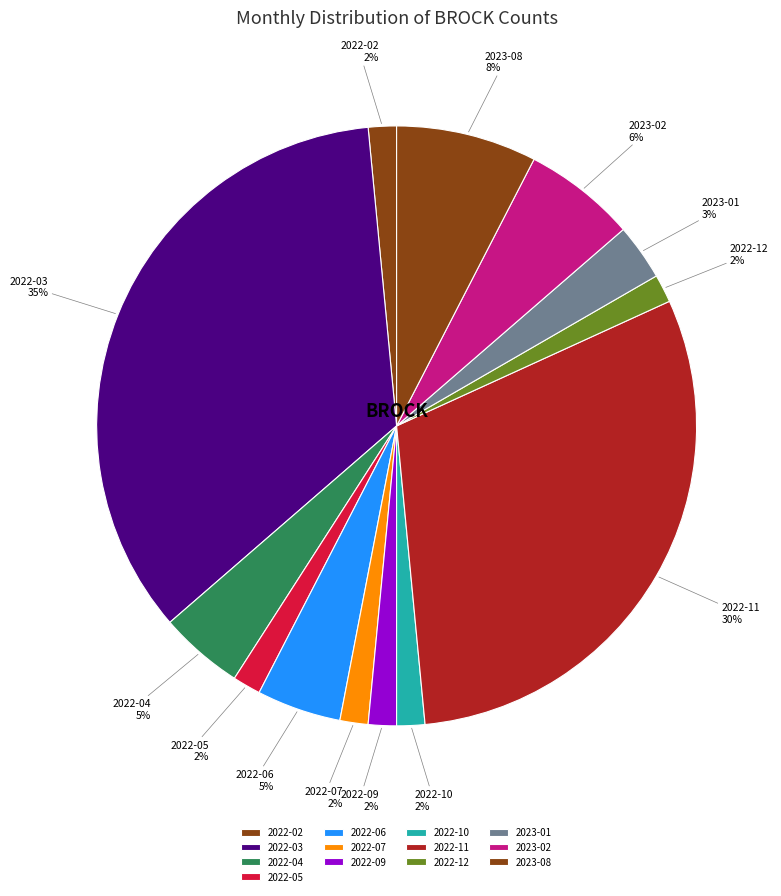

To the nearest percent, what percentage of the pie is 2022-05?

2%